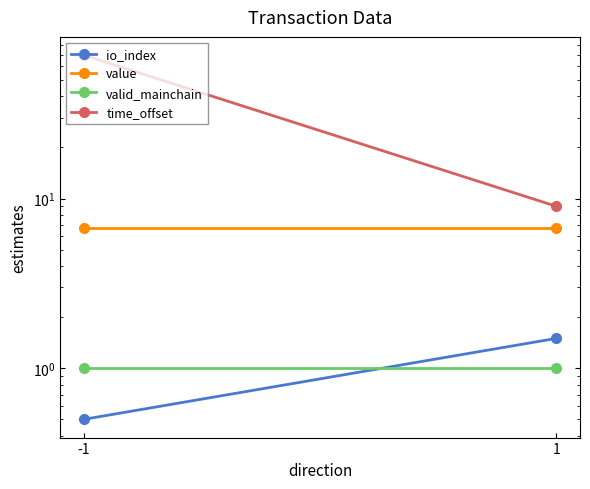

What is the value of the valid_mainchain point at the 1st from the left?

1.0